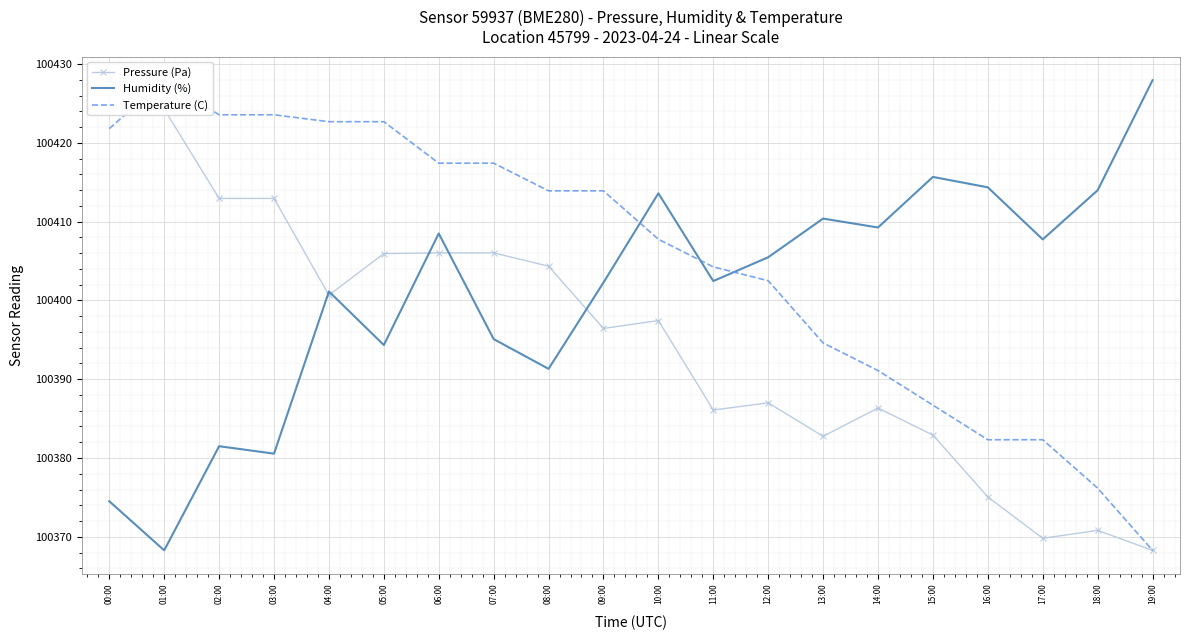

What is the label of the 9th point from the right?

11:00